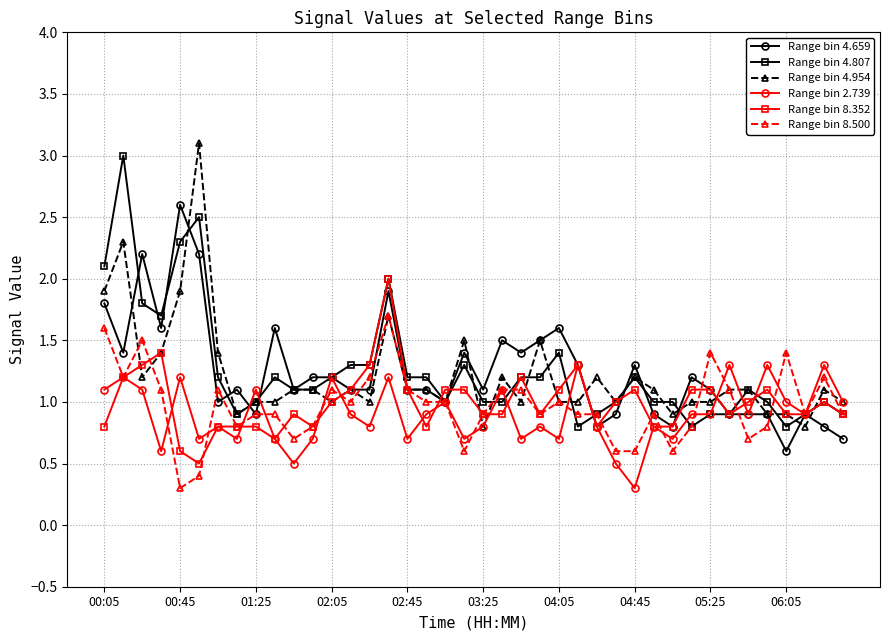

True or false: Range bin 8.352 has more than 2 points higher than both neighbors.

True